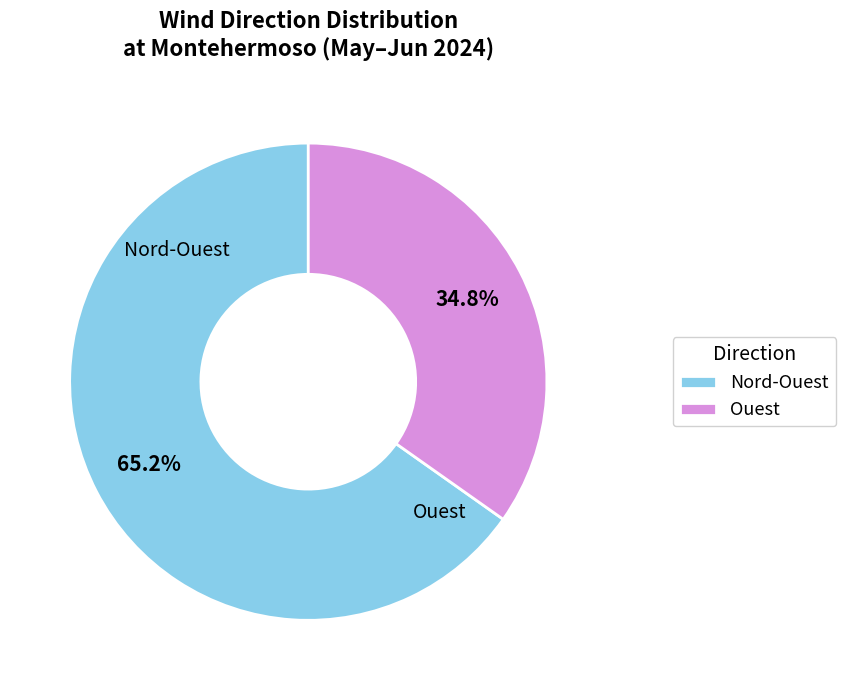

Combined, do Ouest and Nord-Ouest account for over 50%?

Yes